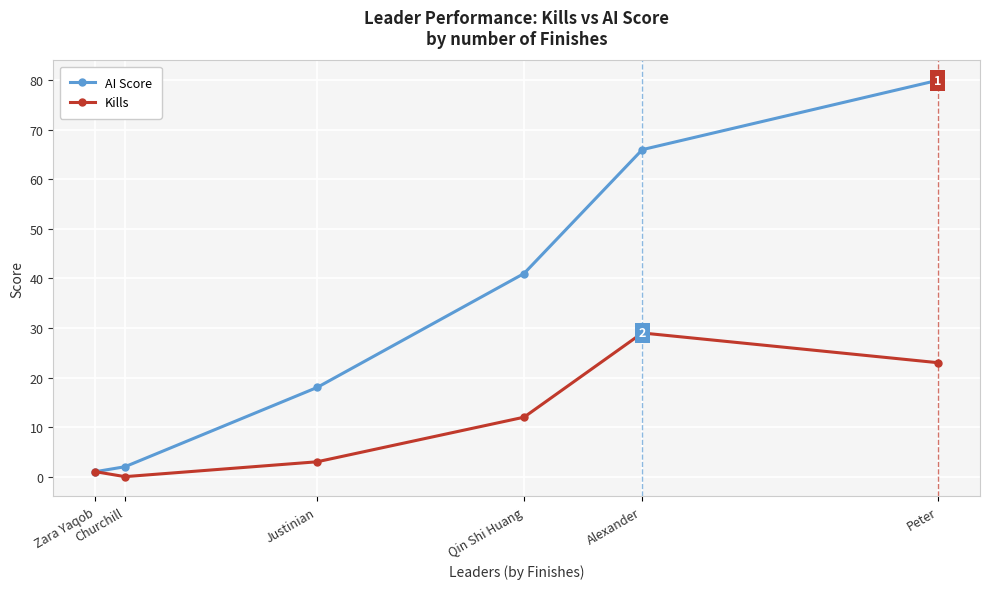

What are all the series names shown in the legend?

AI Score, Kills